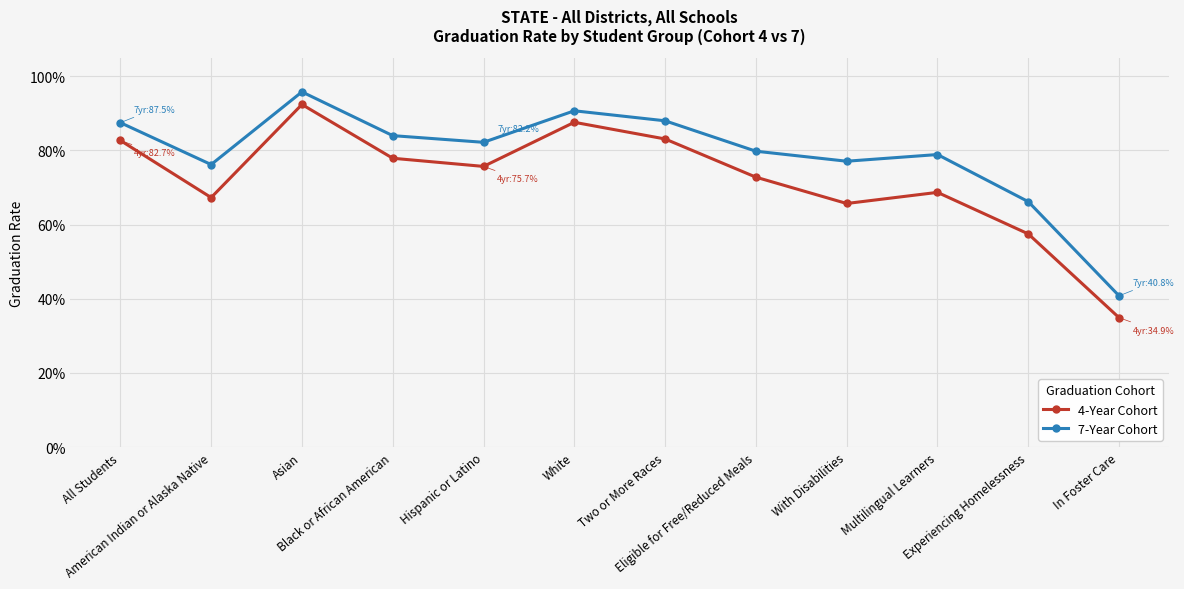

What are all the series names shown in the legend?

4-Year Cohort, 7-Year Cohort